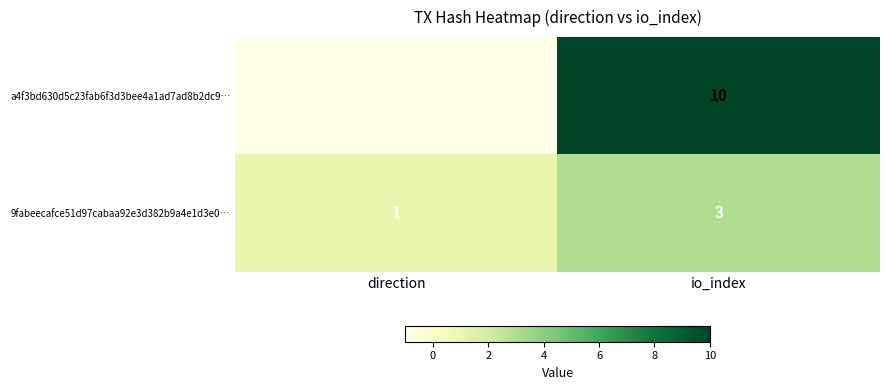

What is the sum of the 9fabeecafce51d97cabaa92e3d382b9a4e1d3e0… values at io_index and direction?

4